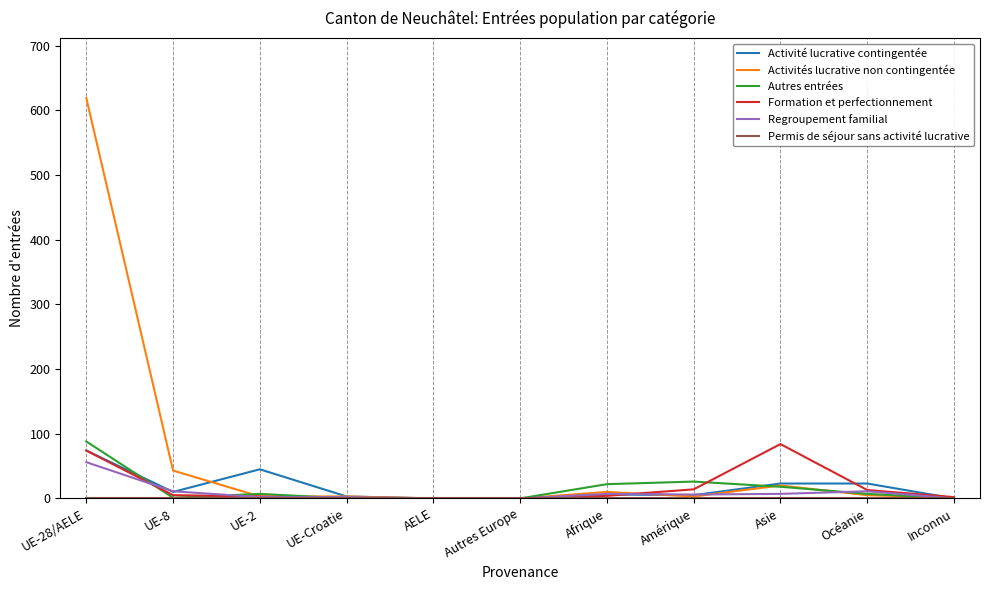

The Autres entrées series shows 0 at Inconnu. True or false?

True